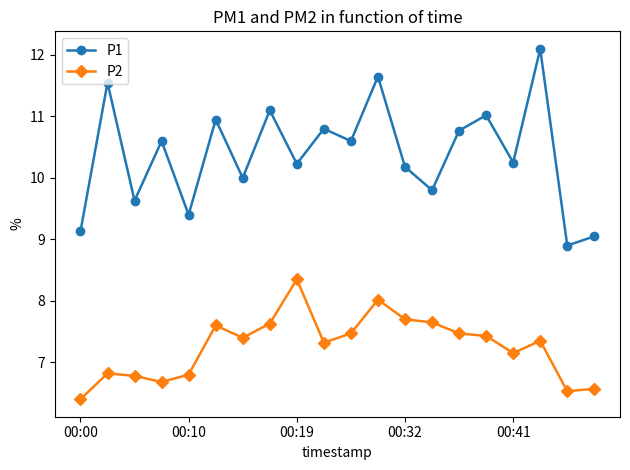

True or false: P1 and P2 intersect in this chart.

False